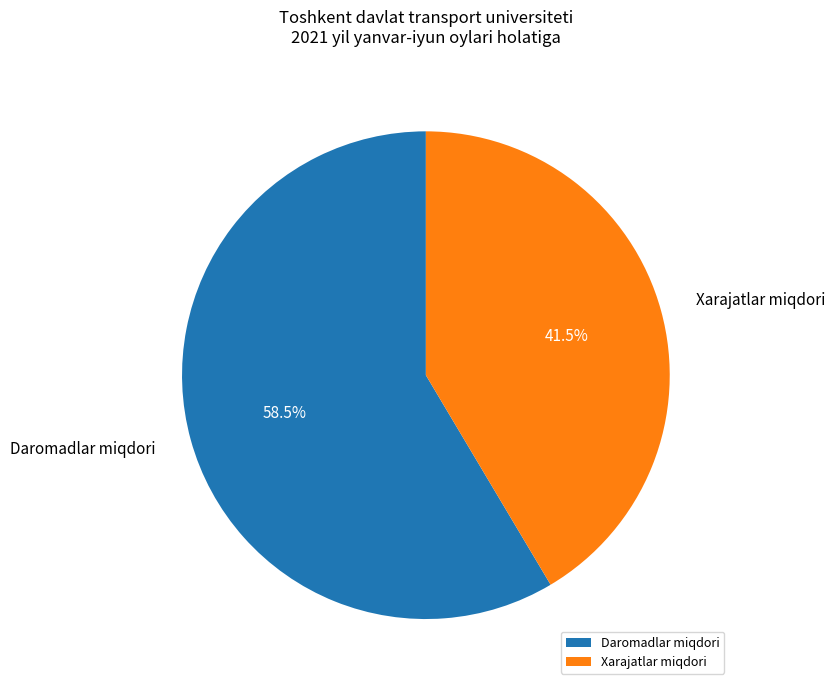

Which category has the biggest portion of the pie?

Daromadlar miqdori